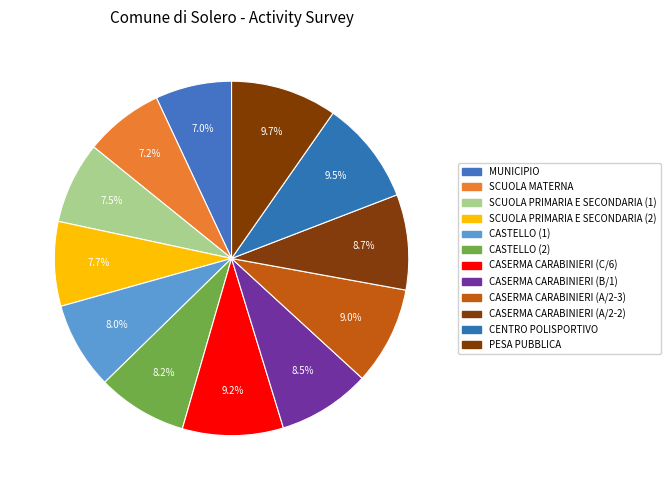

Count the number of slices in the pie.

12